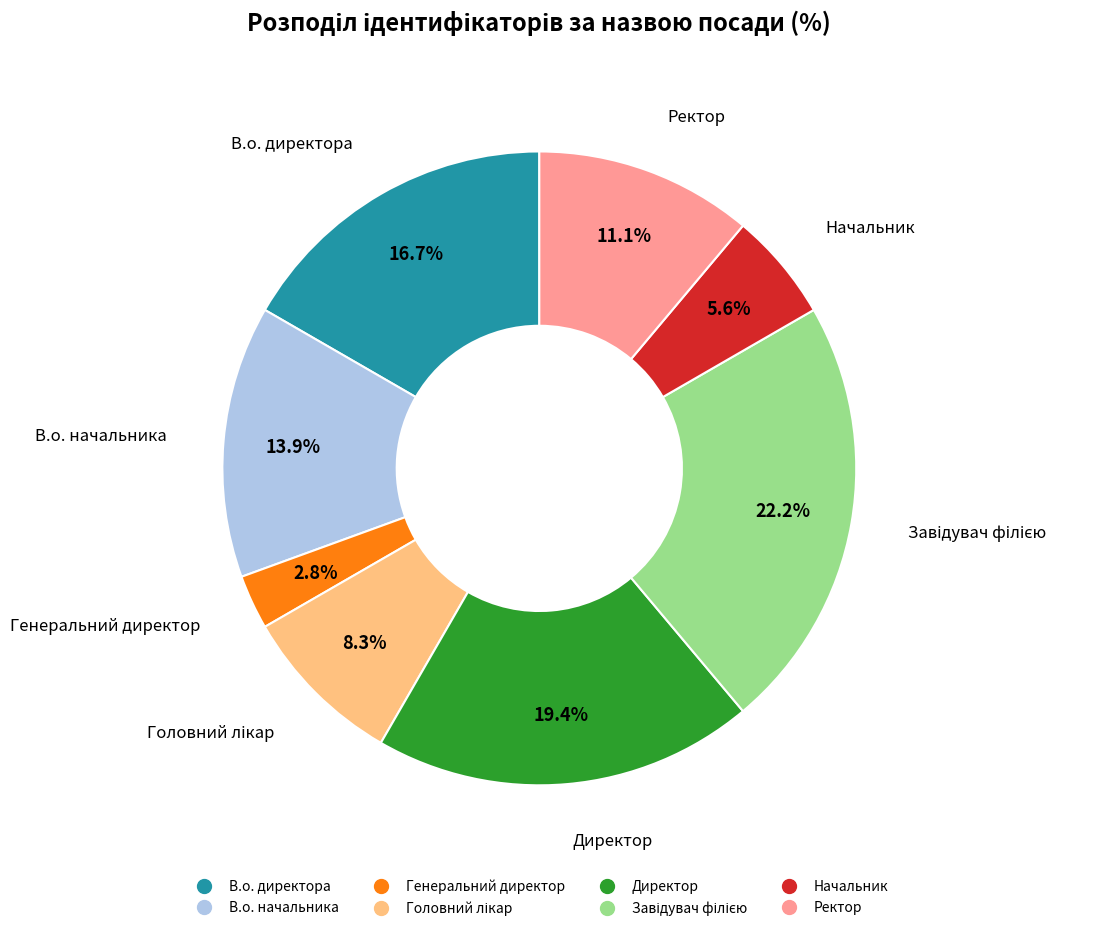

Approximately how many times larger is the value at Начальник compared to Директор?

0.3